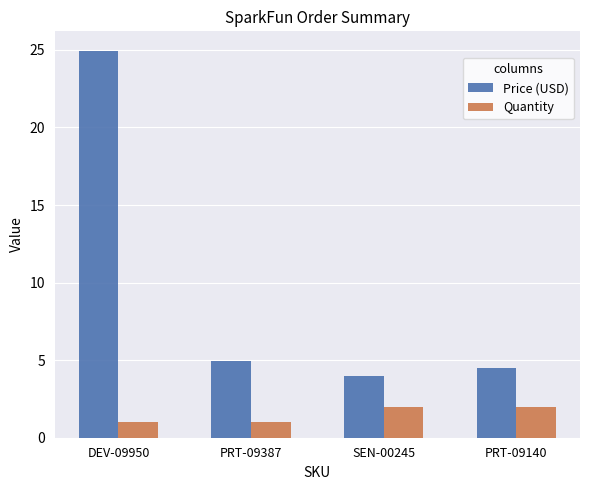

What is the difference between the maximum and minimum values in the Price (USD) series?

21.0